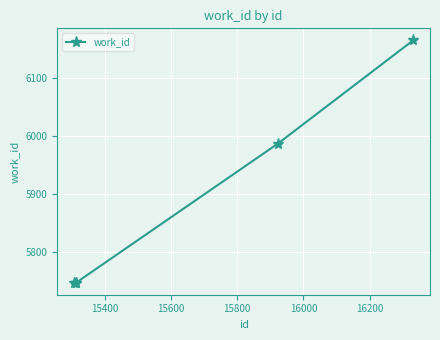

What is the maximum value shown in the chart?

6165